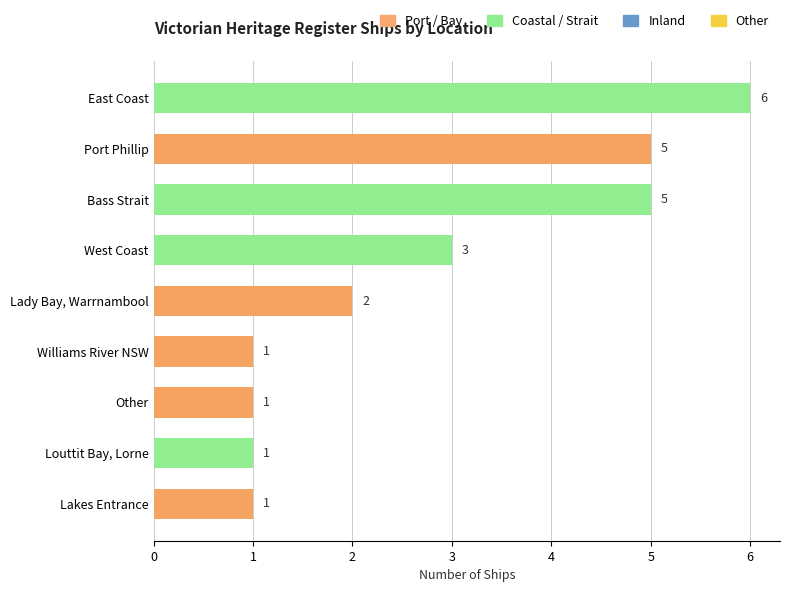

What position from the top is Port Phillip?

2